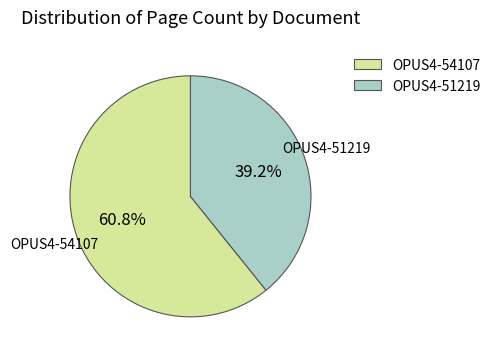

Combined, what portion of the pie is OPUS4-51219 and OPUS4-54107?

100.0%